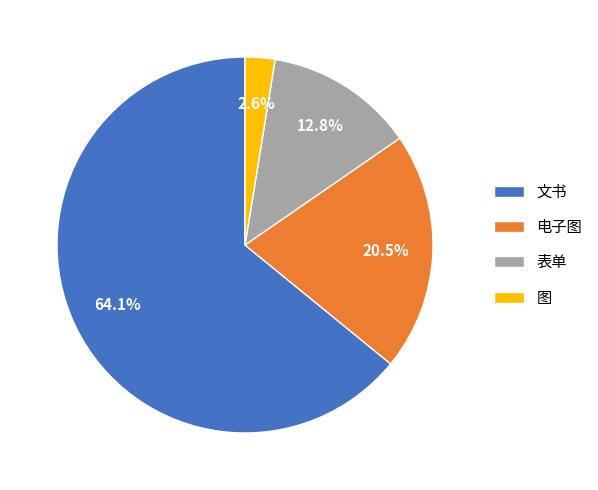

How many segments does this pie chart have?

4